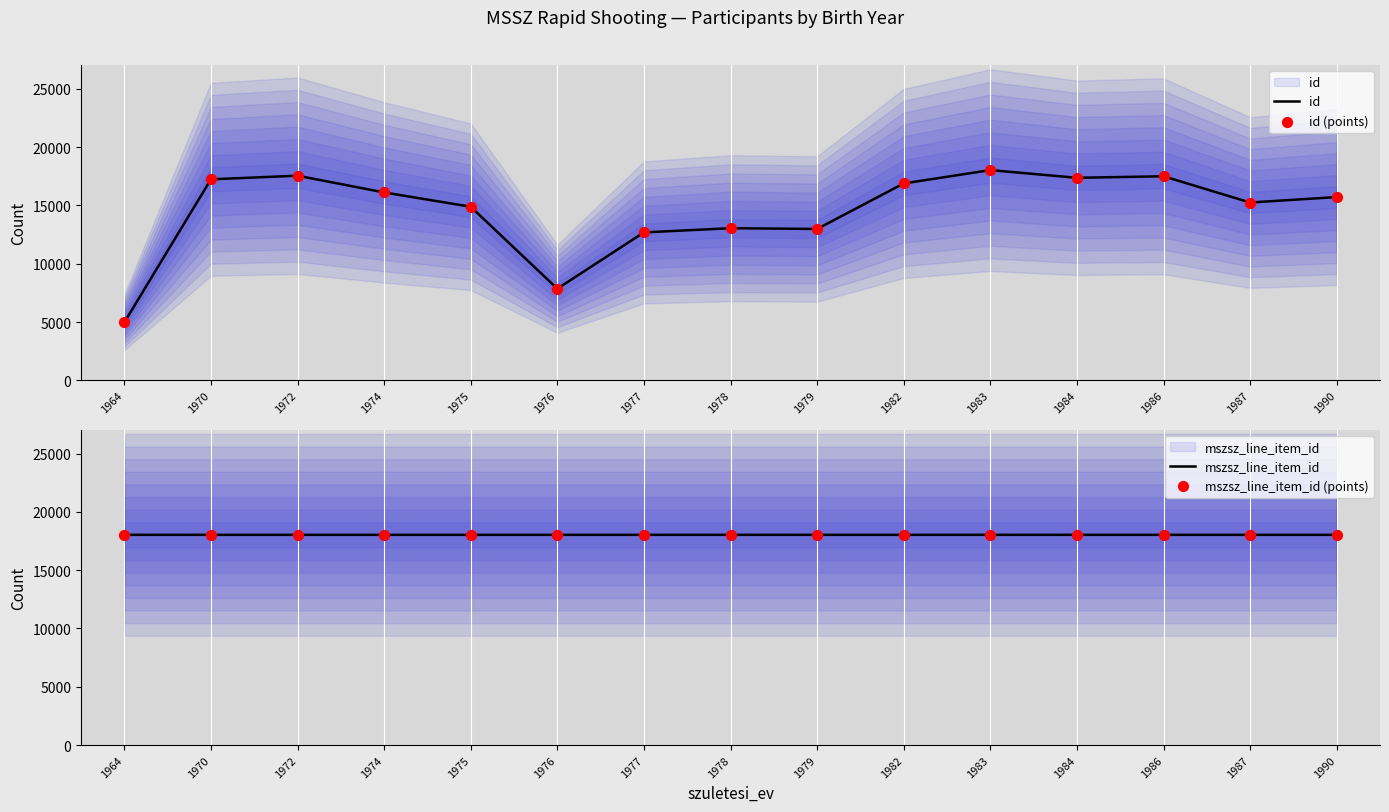

Which series has the largest total across all categories?

mszsz_line_item_id